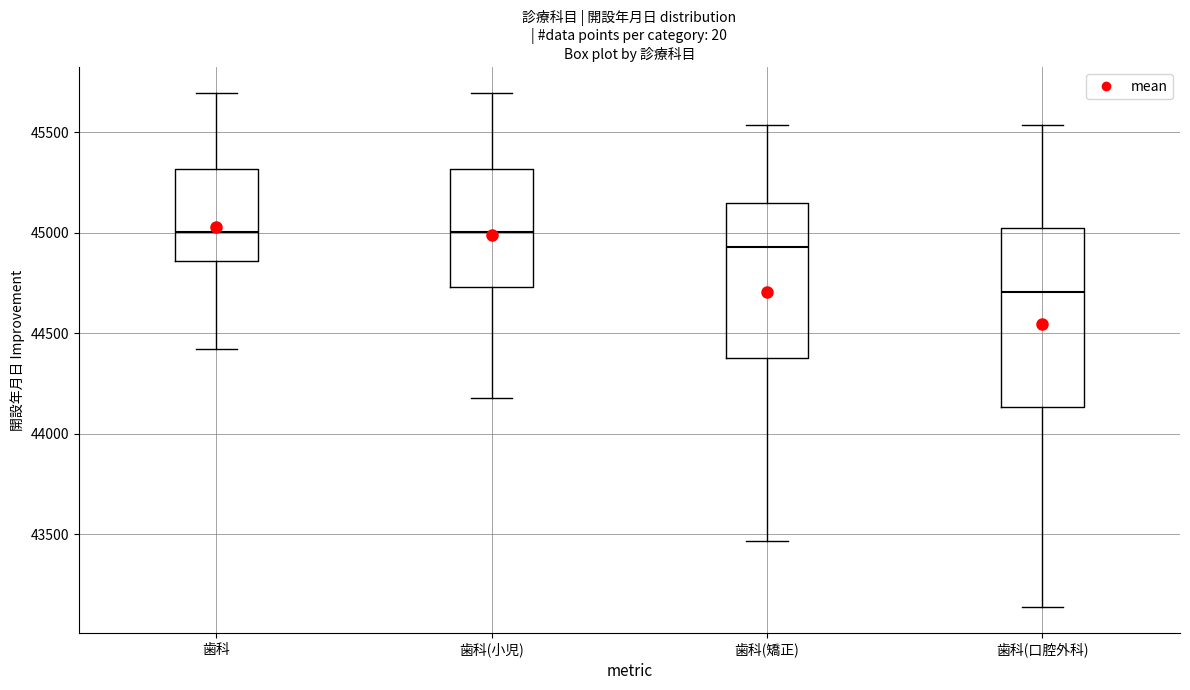

Reading left to right, read every box against the y-axis: the position of its median line, the range the box covers, and the ends of its whiskers. The values are not printed on the chart, so give them approximately, as read against the axis.

歯科: median 45000, box 44850 to 45300, whiskers 44400 to 45700
歯科(小児): median 45000, box 44750 to 45300, whiskers 44200 to 45700
歯科(矯正): median 44950, box 44400 to 45150, whiskers 43450 to 45550
歯科(口腔外科): median 44700, box 44150 to 45000, whiskers 43150 to 45550